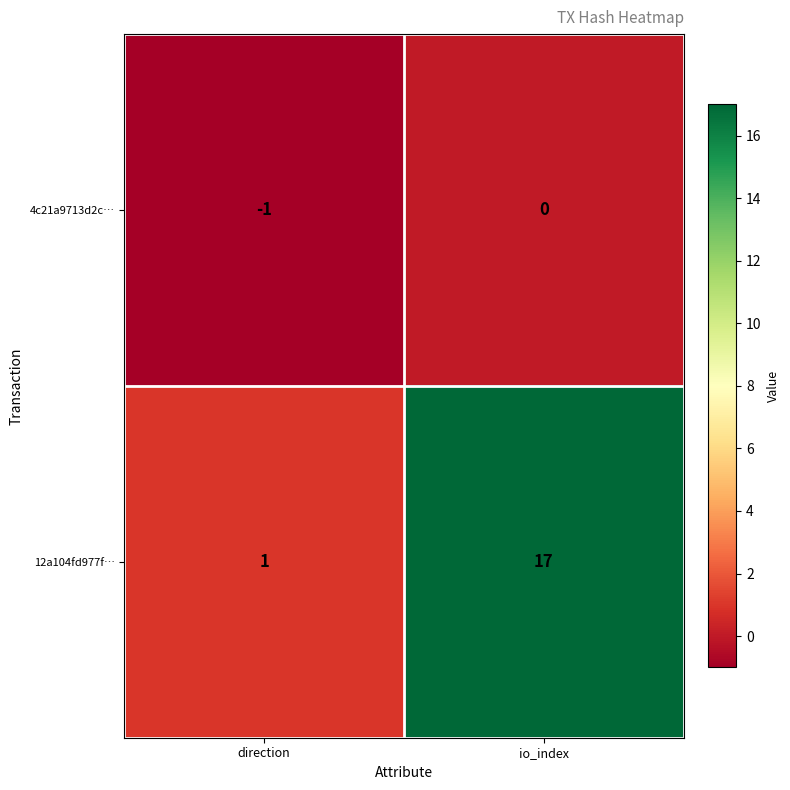

What is the sum of all 12a104fd977f… values?

18